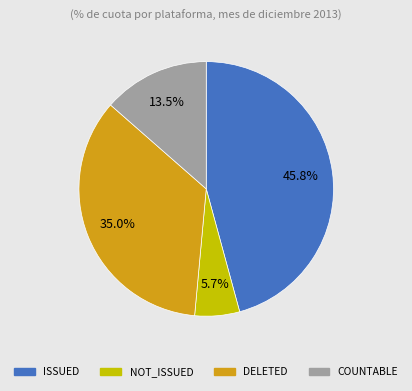

To the nearest percent, what is the difference between the largest and smallest slice percentages?

40%